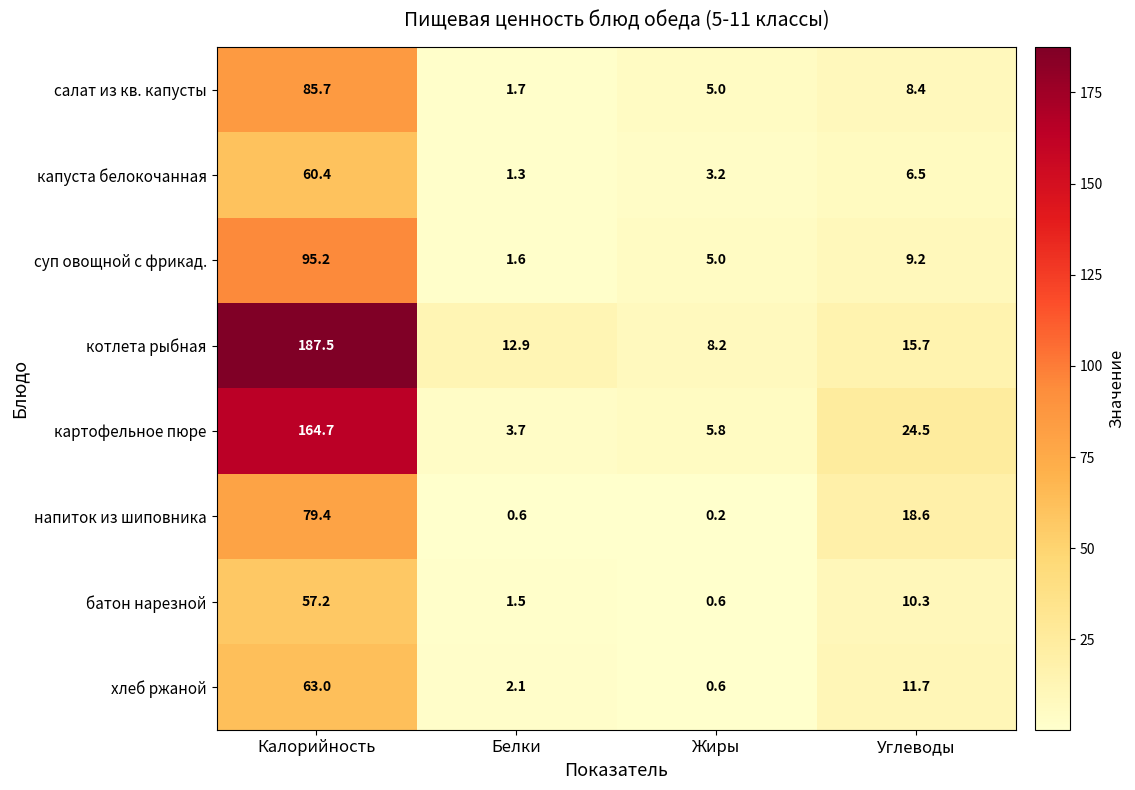

How many data points does each series have?

4